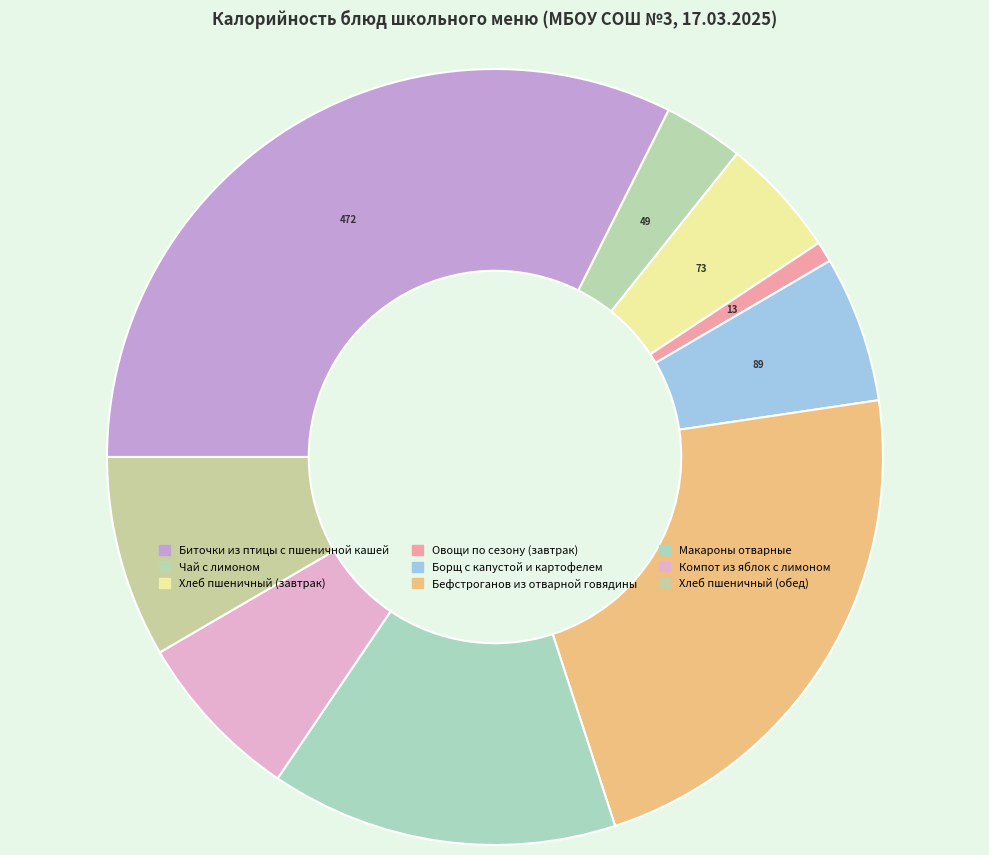

What percentage is the Бефстроганов из отварной говядины slice, to the nearest percent?

22%